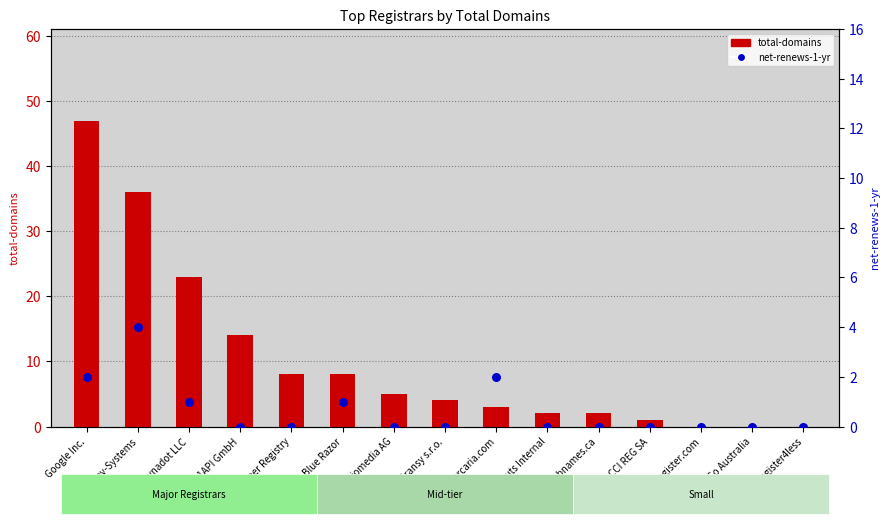

At how many categories does at least one series exceed 33?

2